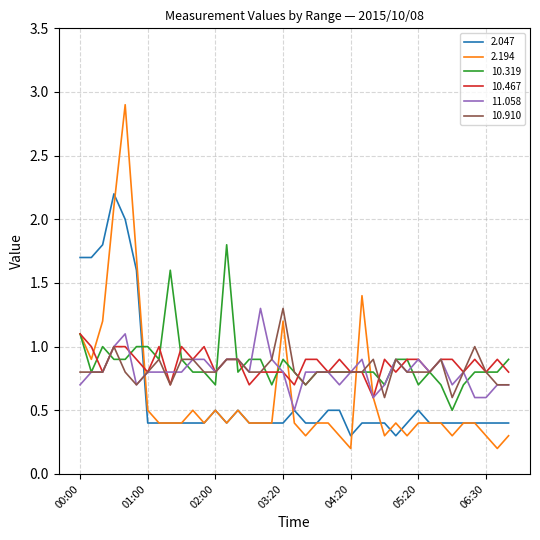

At how many categories does at least one series exceed 0?

39